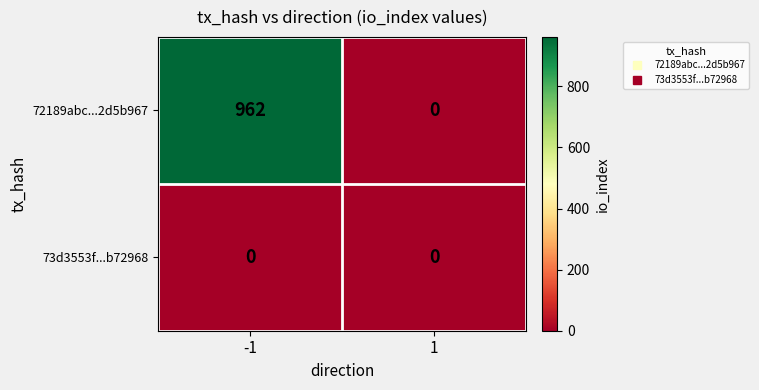

Which series has the largest total across all categories?

72189abc...2d5b967